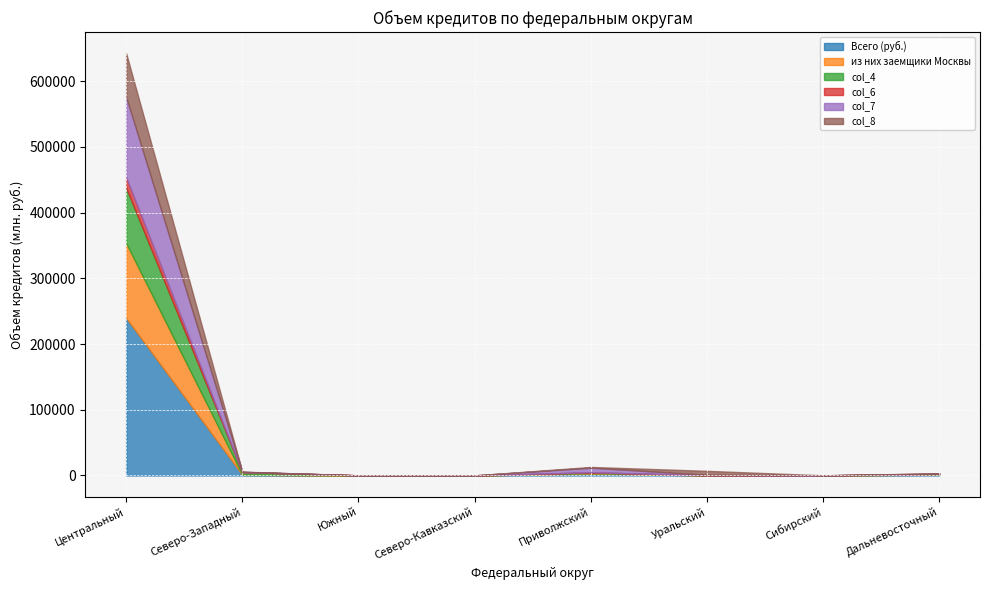

Is it true that col_8 equals 16 at Южный?

False